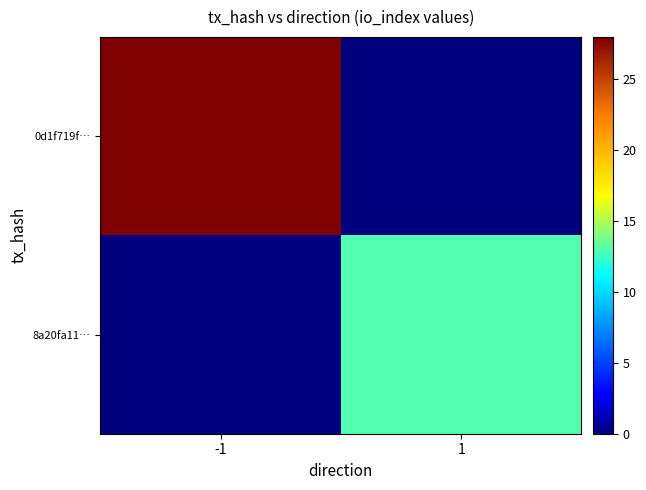

What is the total value across all series at -1?

28